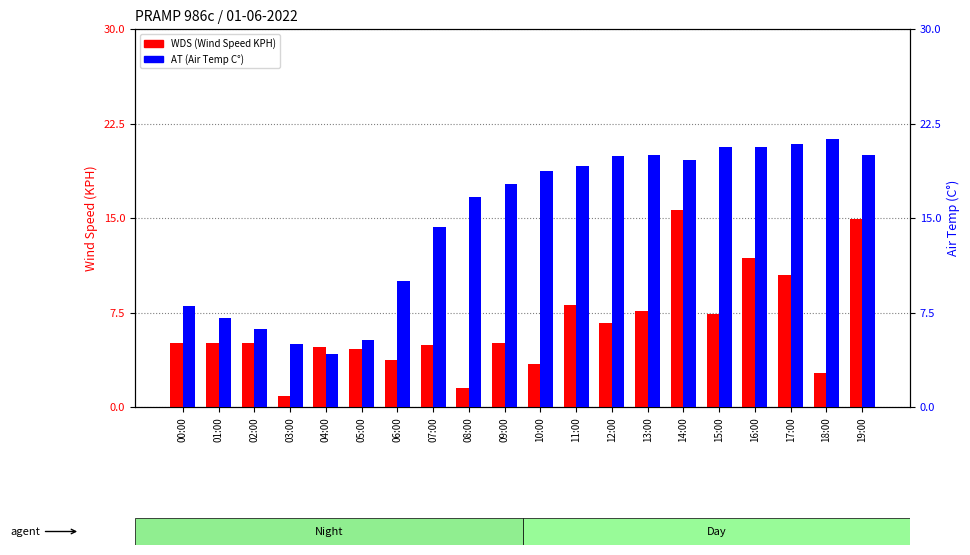

What is the total value across all series at 03:00?

5.9